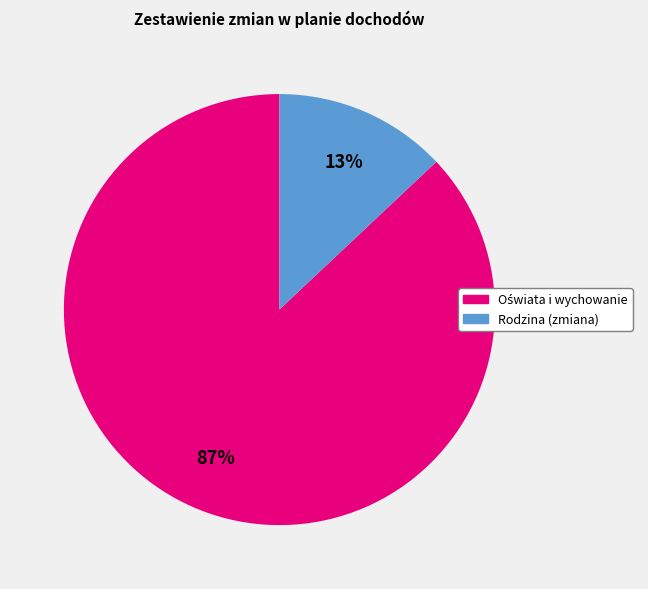

Is there any slice that represents more than half of the pie?

Yes